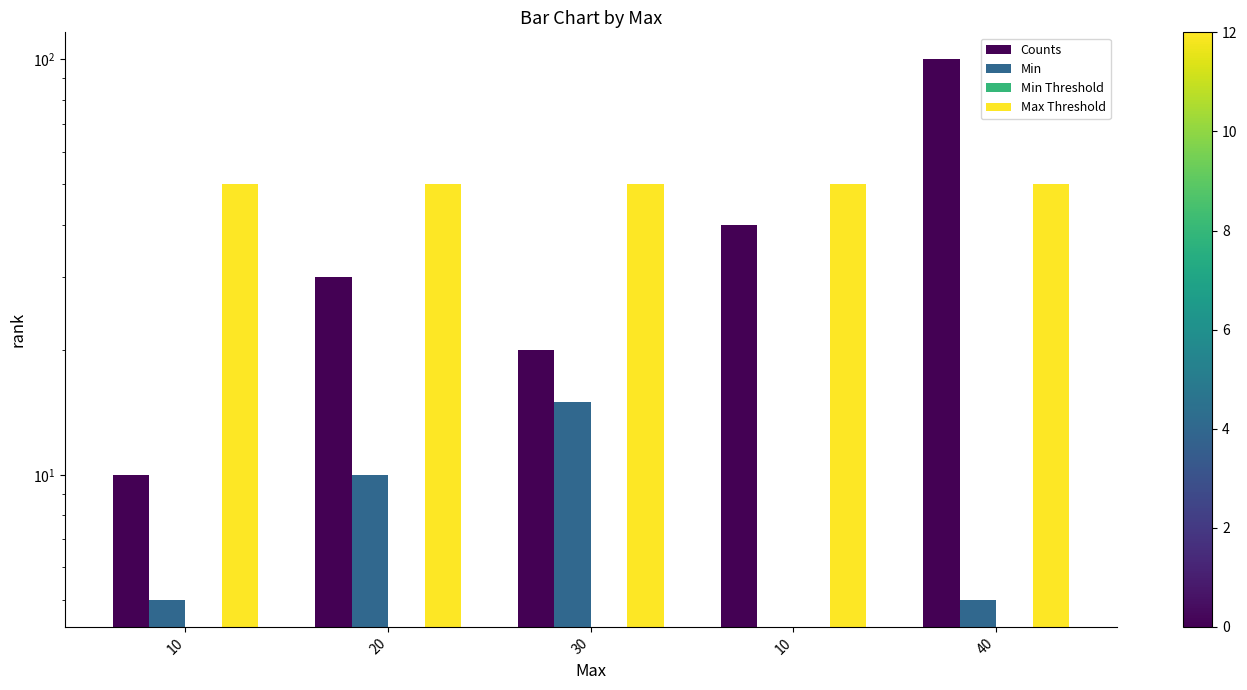

At which label does Counts first exceed 30?

10